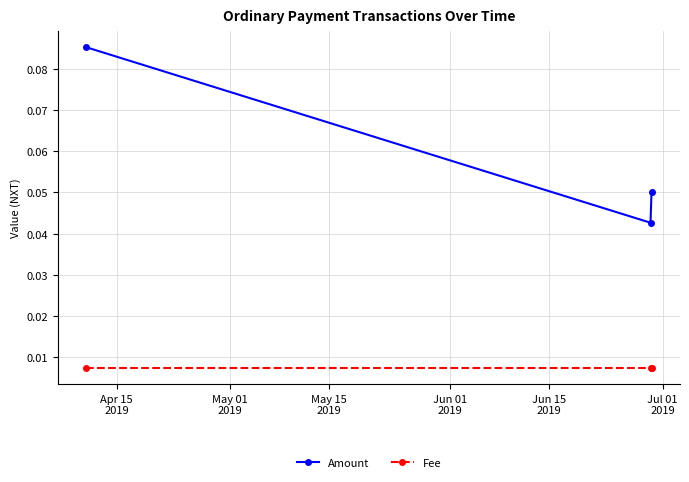

Which series has the widest spread of values?

Amount